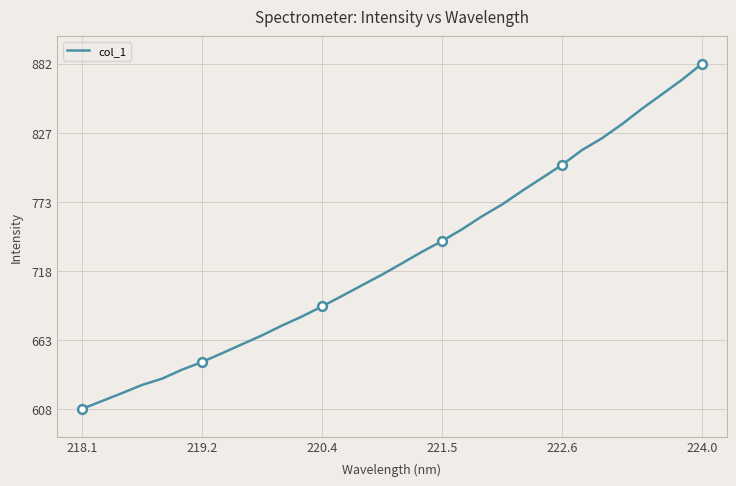

What is the difference between the maximum and minimum values?

274.0